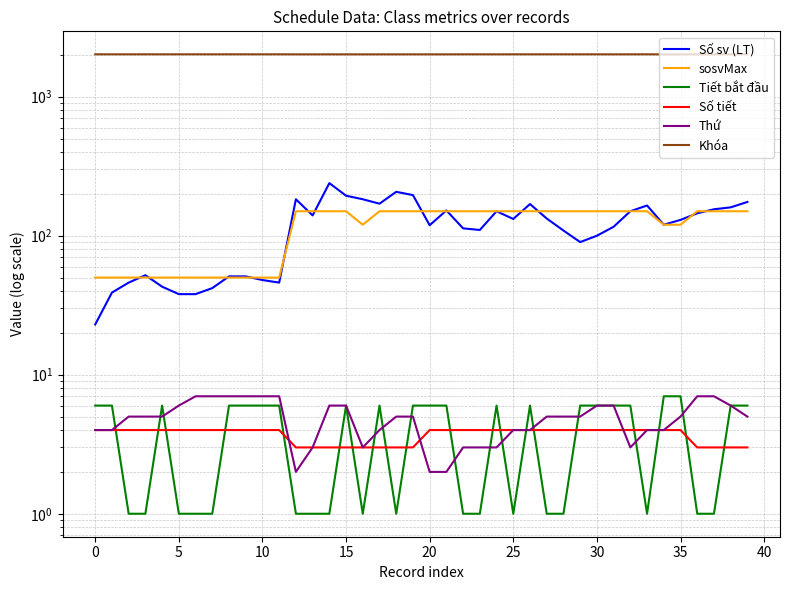

What is the difference between the maximum and second lowest values in the Thứ series?

5